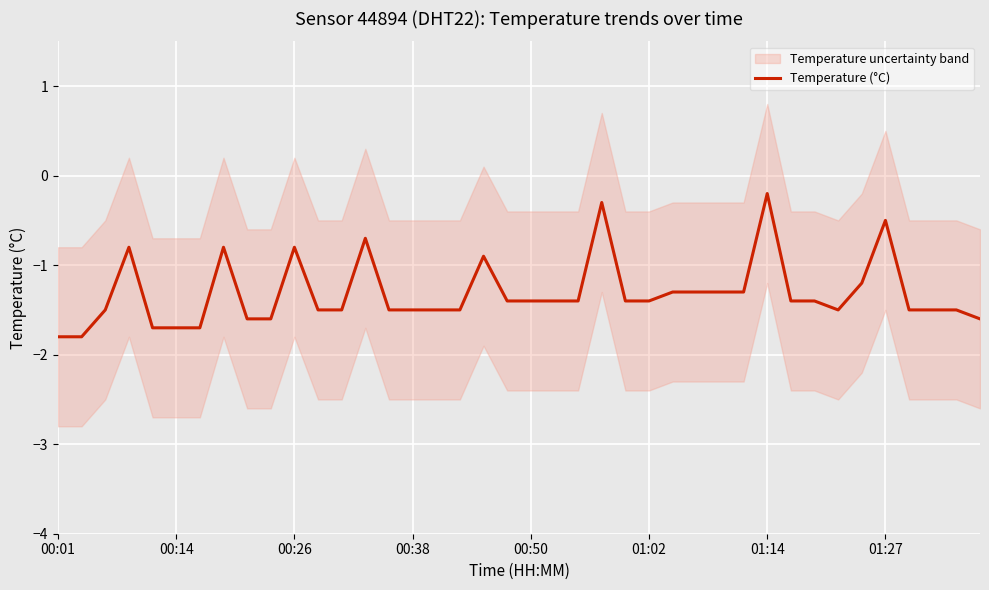

What is the smallest value displayed?

-1.8